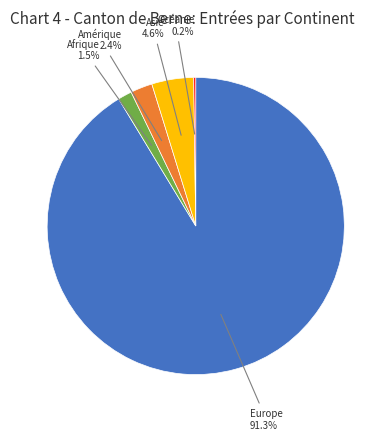

Which category has the biggest portion of the pie?

Europe